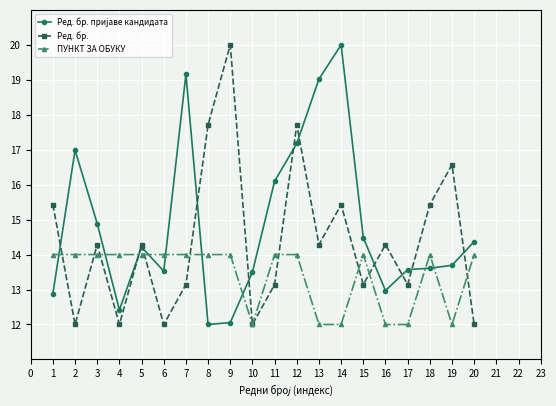

What is the difference between the highest and lowest values at 4?

2.0